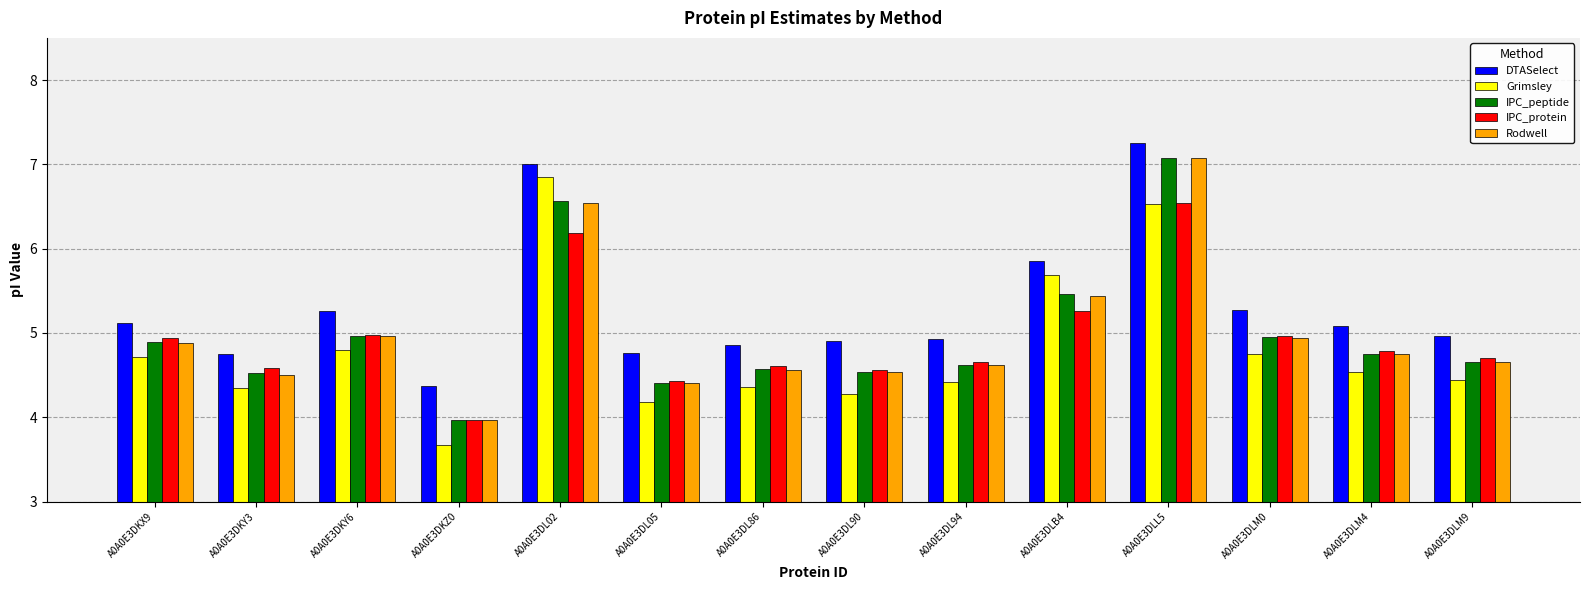

What is the spread (max minus min) of values at A0A0E3DL86?

0.5